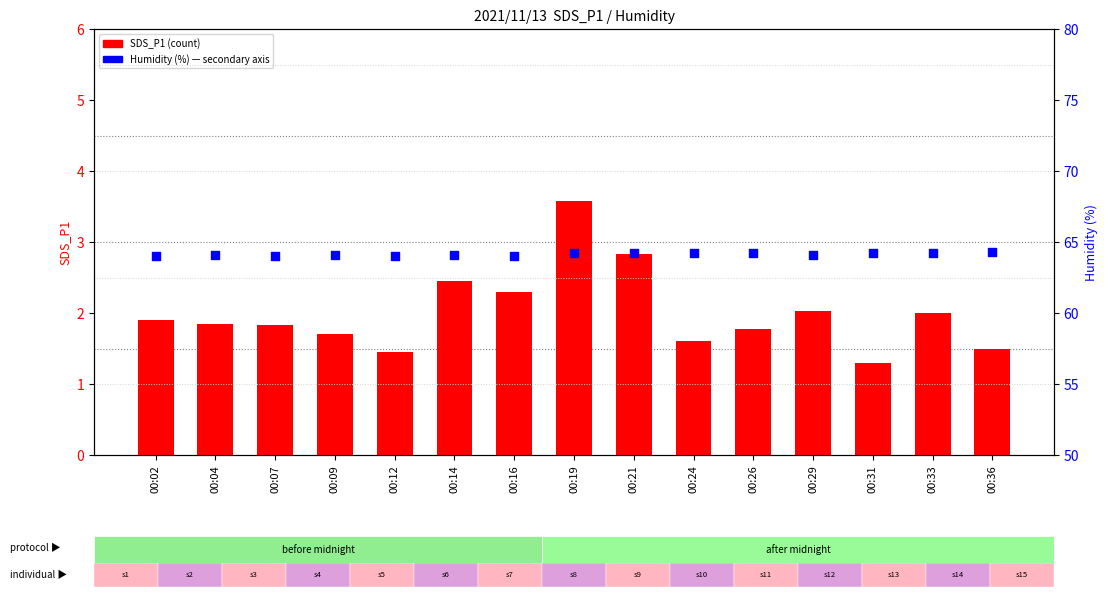

What are all the series names shown in the legend?

SDS_P1 (count), Humidity (%)